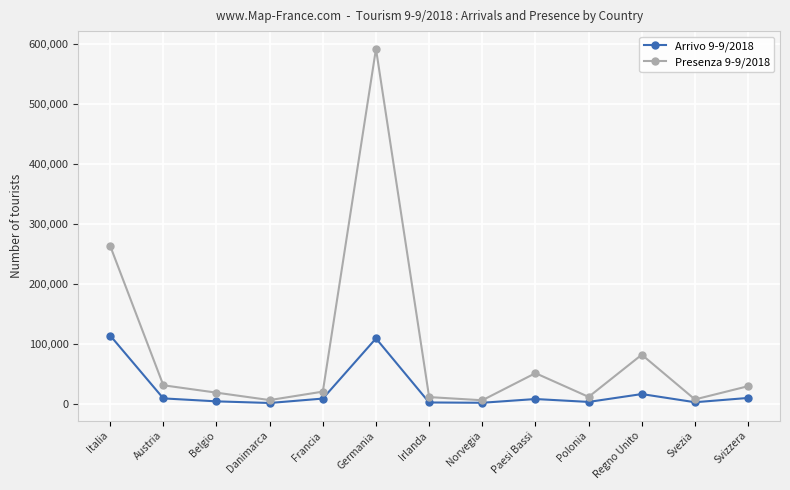

Is it true that Presenza 9-9/2018 equals 51114 at Paesi Bassi?

True